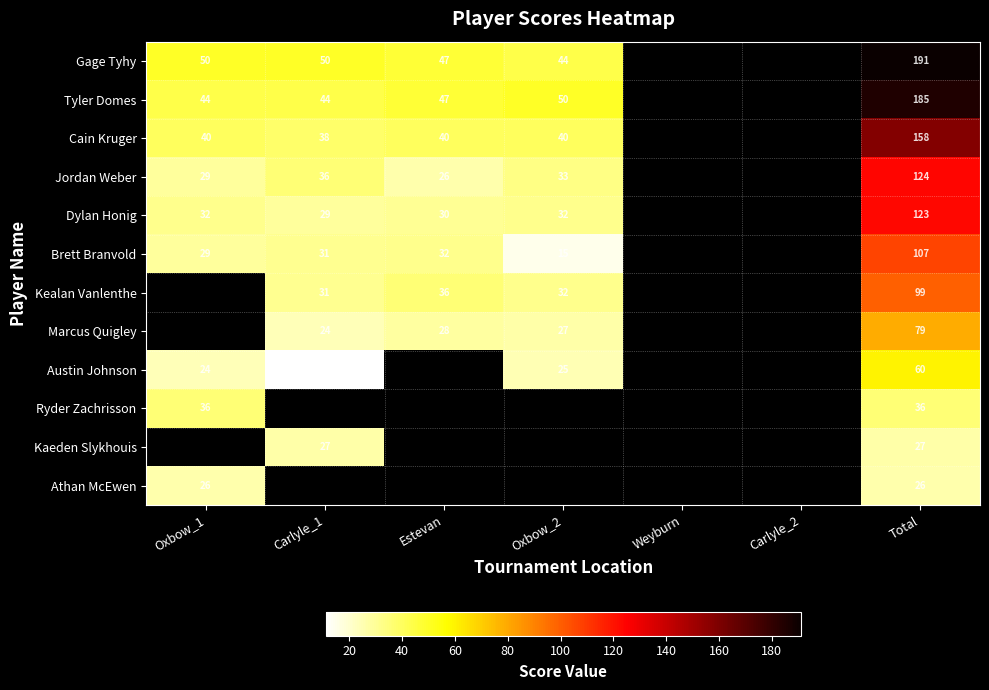

Is it true that Tyler Domes equals 24 at Oxbow_2?

False